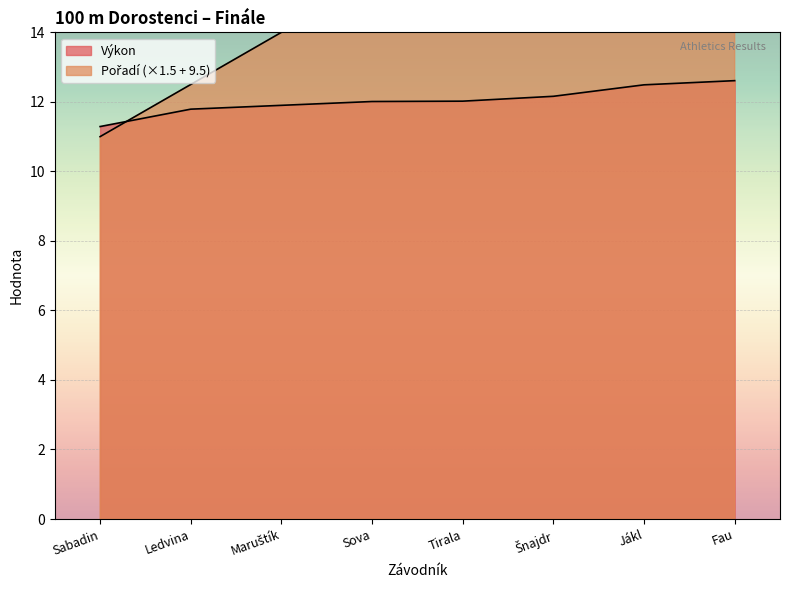

What is the sum of the Výkon values at Jákl and Sabadin?

23.8